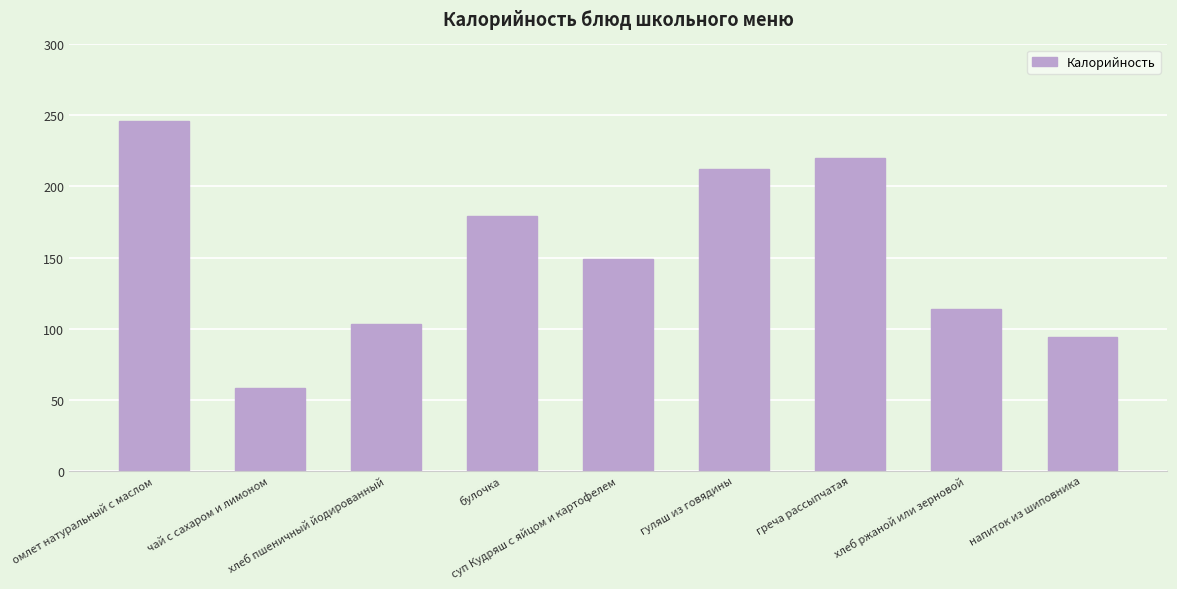

How many data points are less than 149?

4